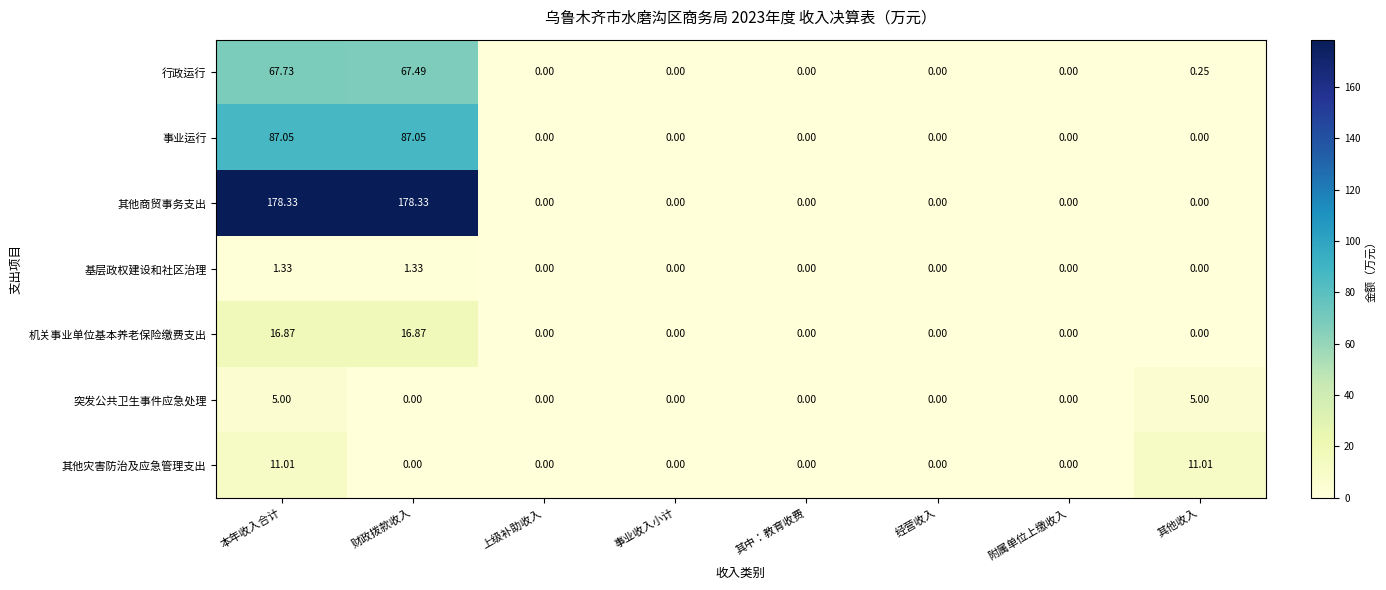

At how many categories does at least one series exceed 106?

2